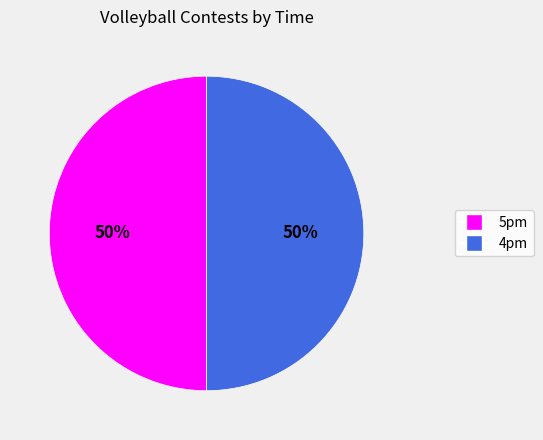

Combined, do 4pm and 5pm account for over 50%?

Yes